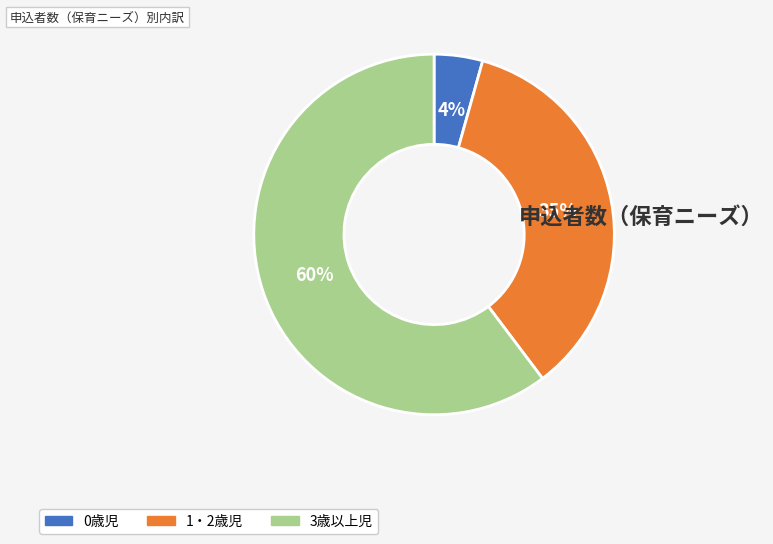

To the nearest percent, what percentage of the pie is 0歳児?

4%